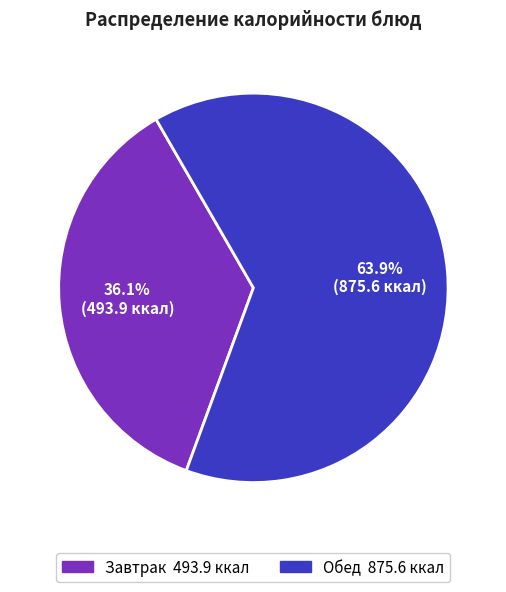

Is there any slice that represents more than half of the pie?

Yes